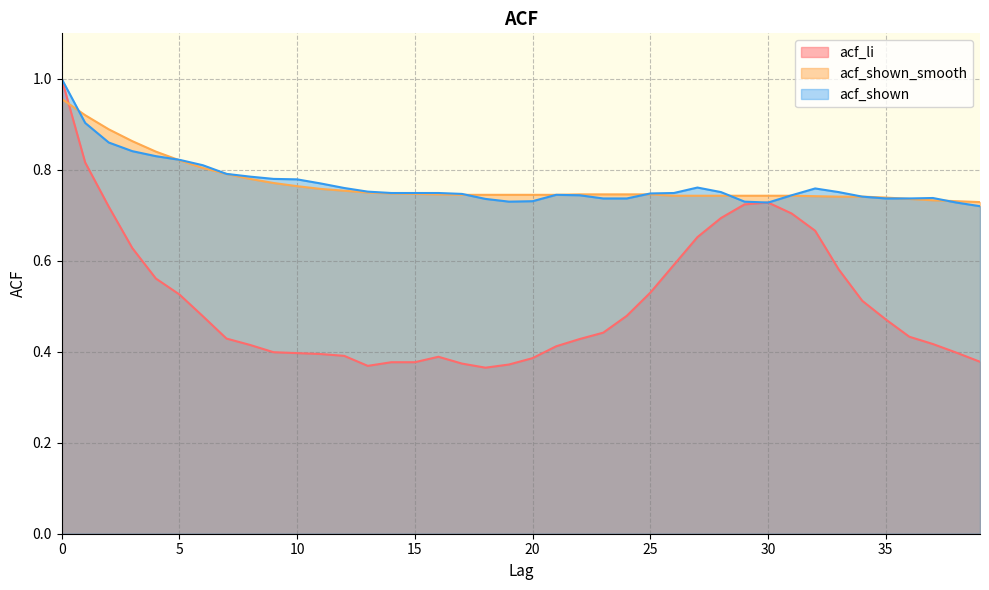

Where do acf_li and acf_shown_smooth first cross each other?

0 and 1